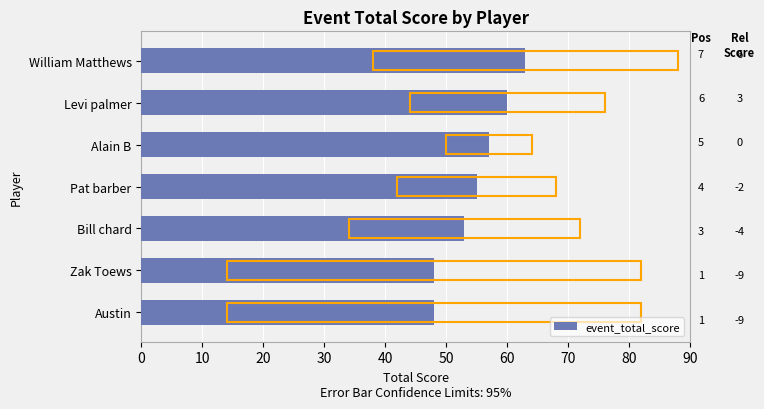

What is the minimum value shown in the chart?

48